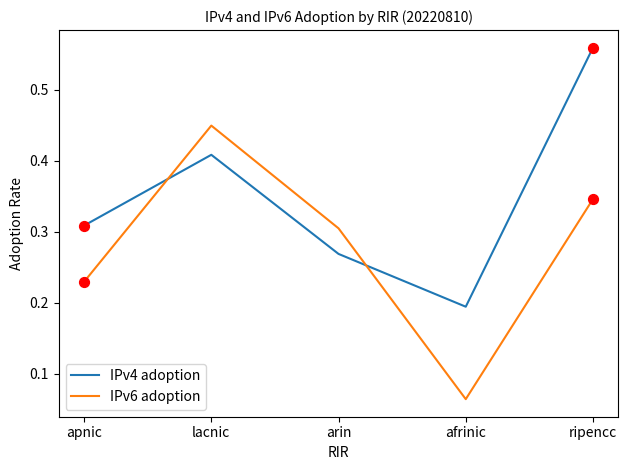

Which series has the largest total across all categories?

IPv4 adoption